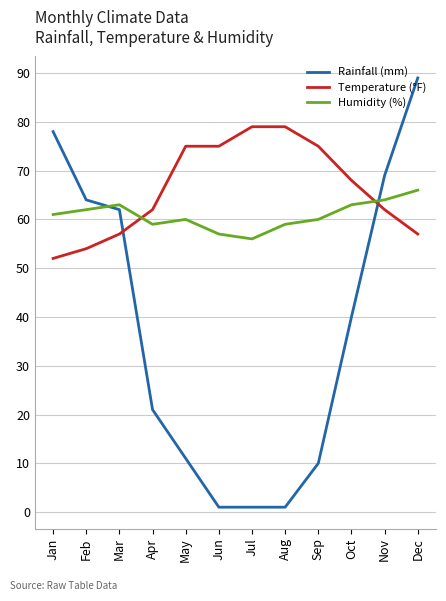

The value of Rainfall (mm) at May is 3. True or false?

False